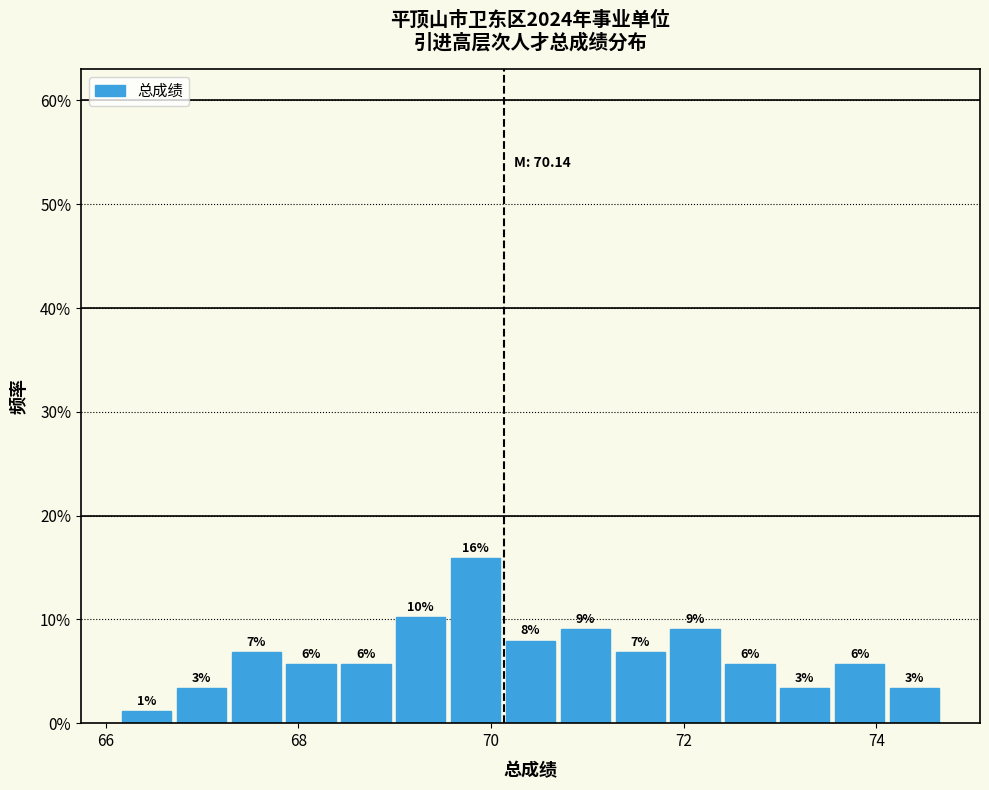

Around what value on the x-axis is the tallest bar? Give the approximate position of its centre, as read against the axis.

69.8